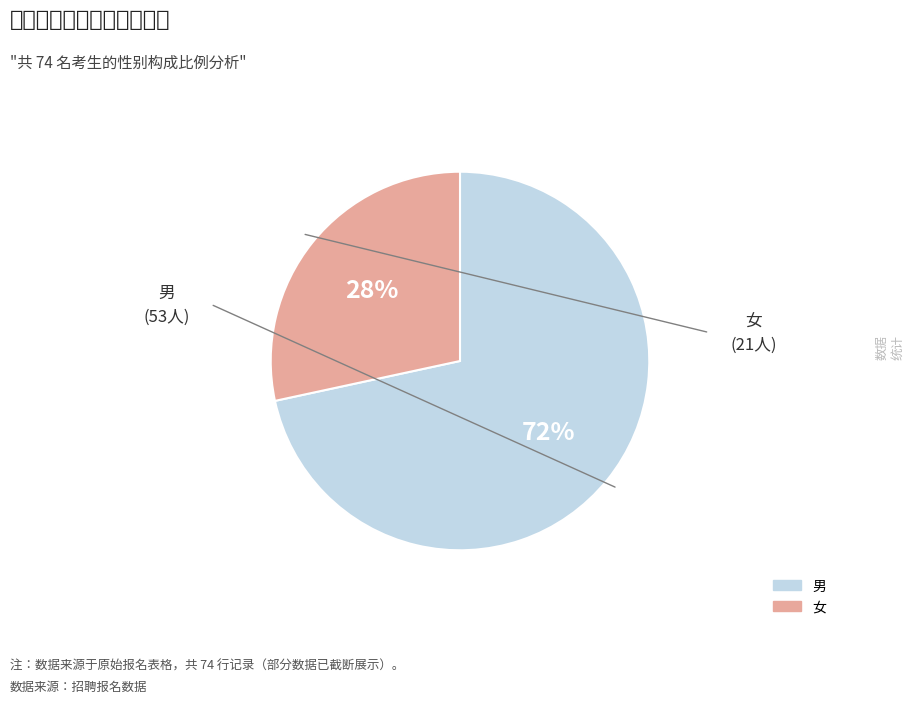

Between 女 and 男, which is larger?

男